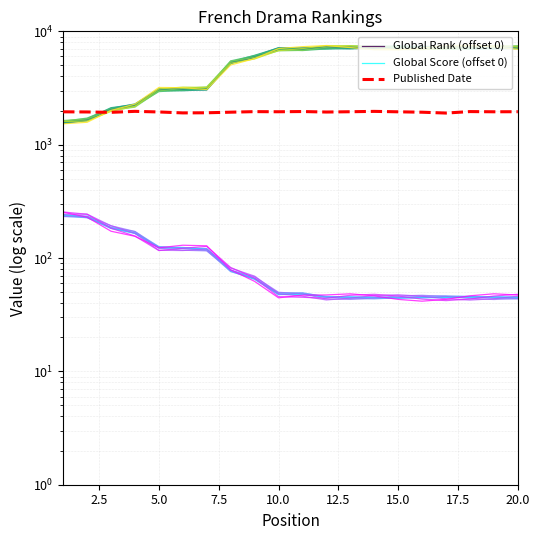

How many interior local valleys does the Published Date series have?

6